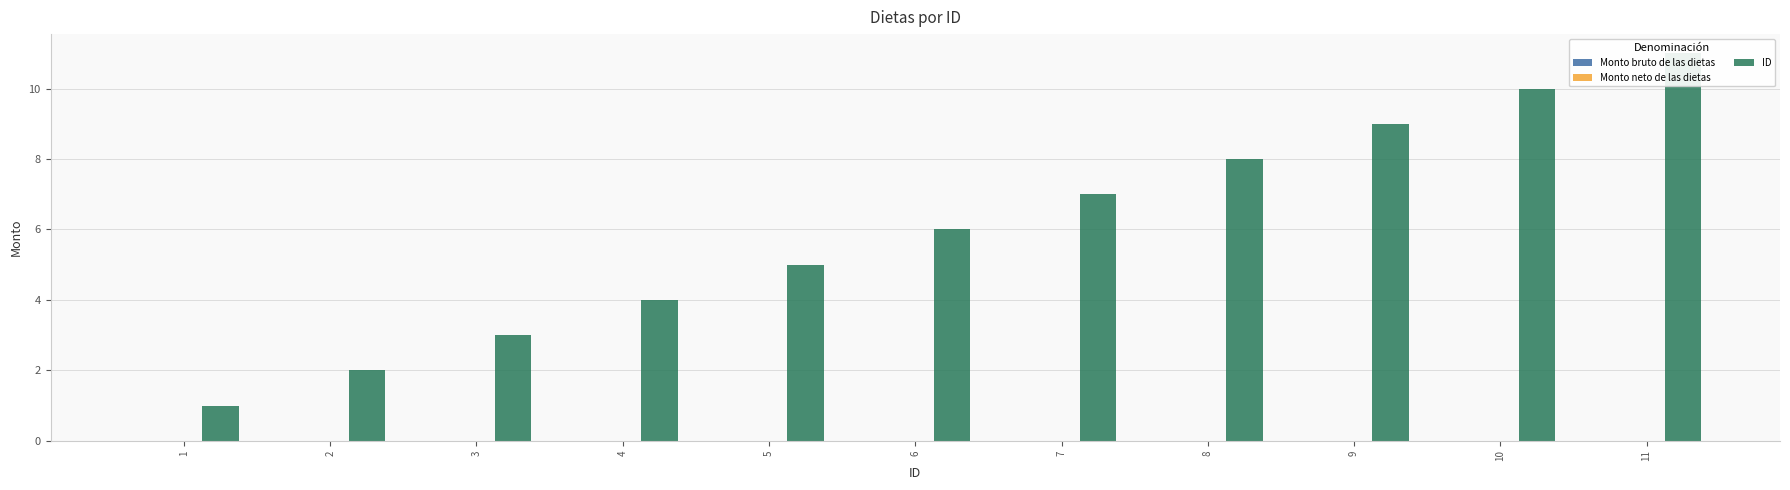

Are the bars grouped side by side (vs. stacked)?

Yes